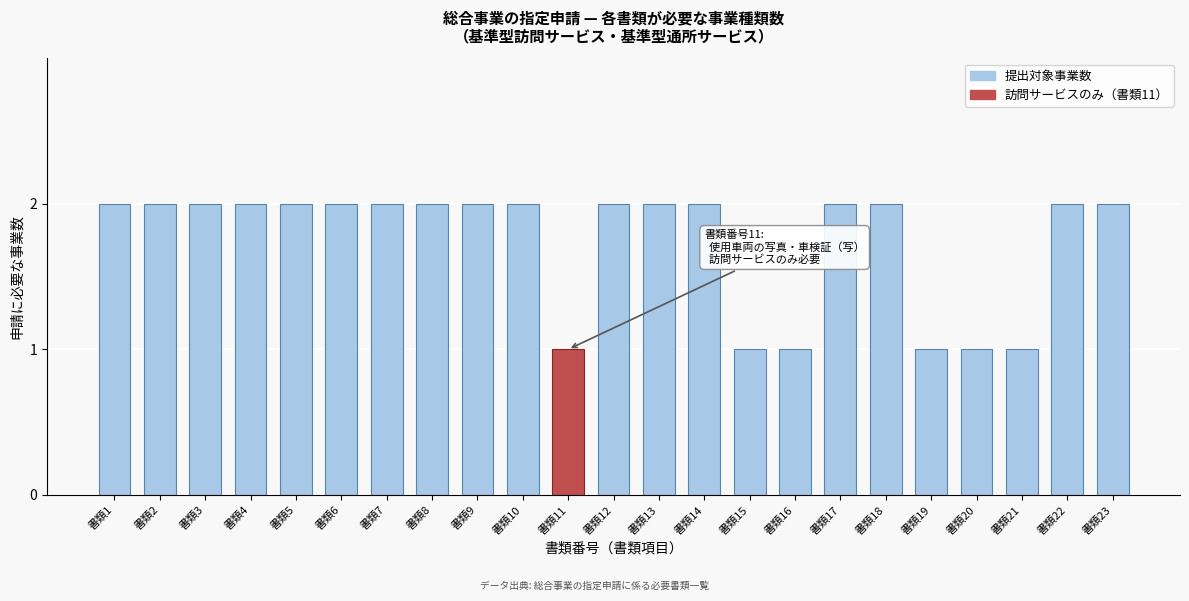

Reading right to left, extract all data points from this chart.

2	2	1	1	1	2	2	1	1	2	2	2	1	2	2	2	2	2	2	2	2	2	2